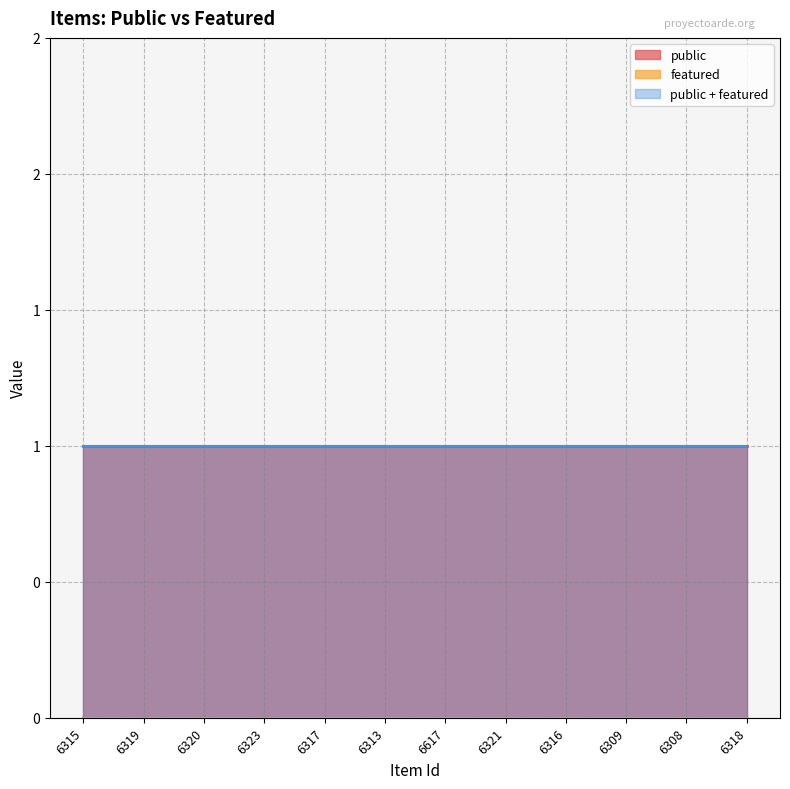

Where is featured nearest to the value 0?

6315